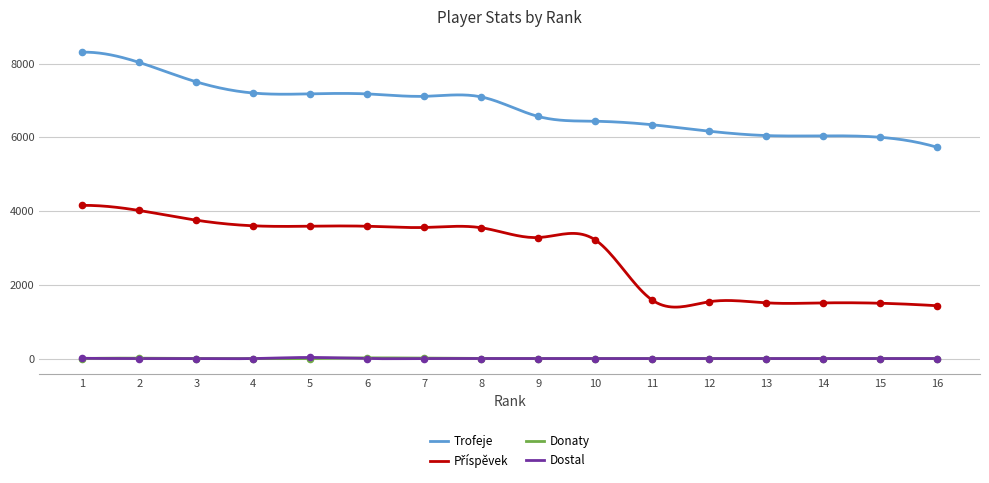

Is the value of Trofeje at 8 greater than the value of Příspěvek at 2?

Yes